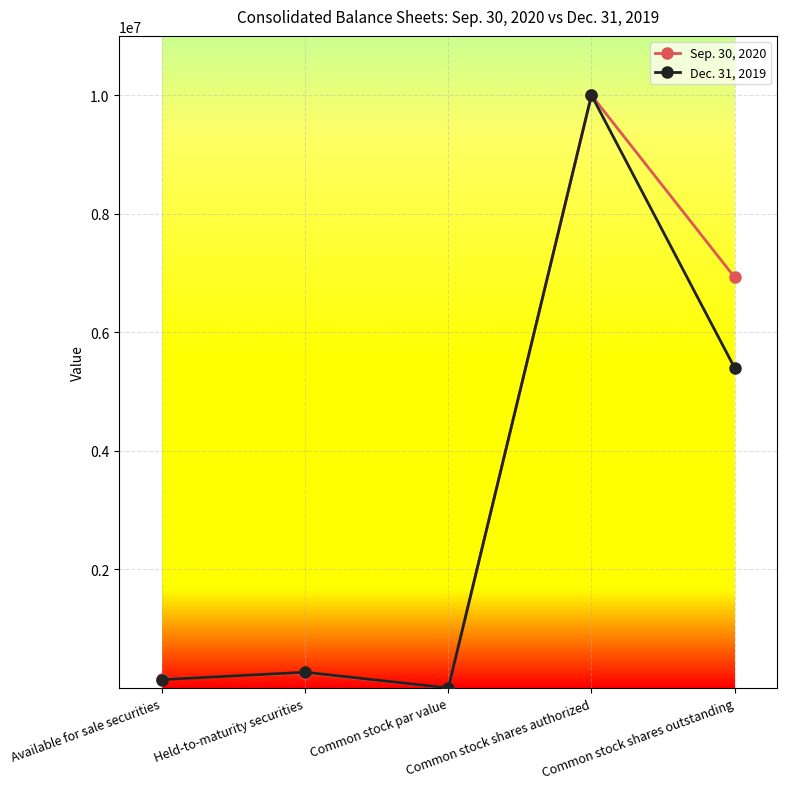

What is the value of the Dec. 31, 2019 point at the 1st from the left?

141109